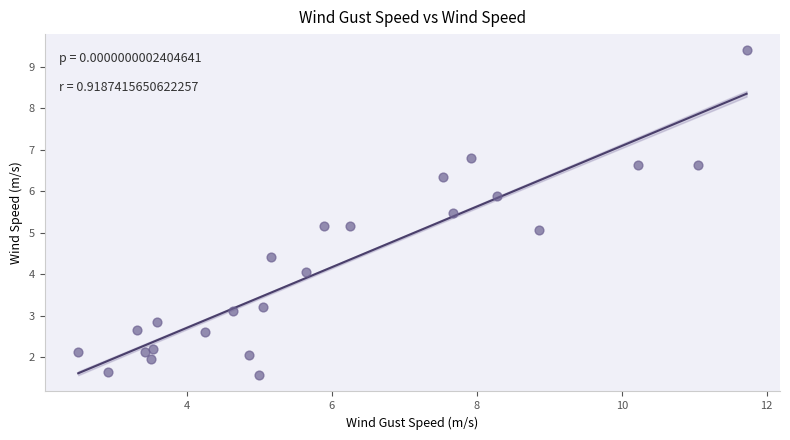

What is the range of Y values (max minus min)?

7.8